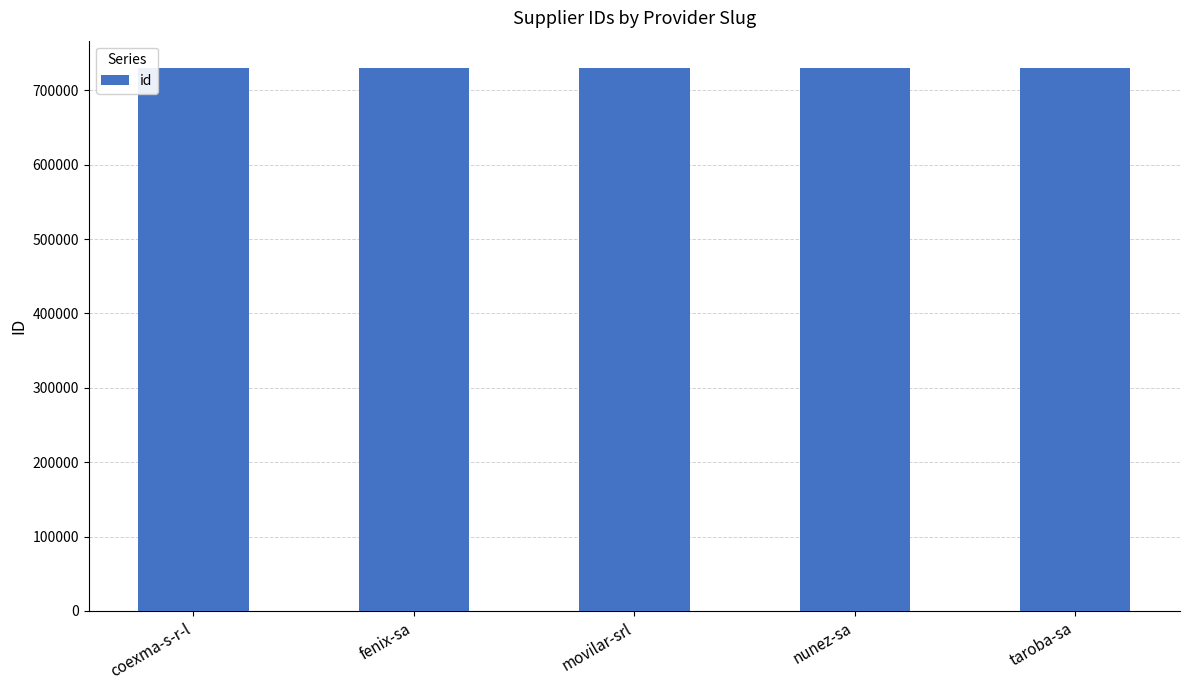

What is the ratio of the value at nunez-sa to the value at fenix-sa?

1.0